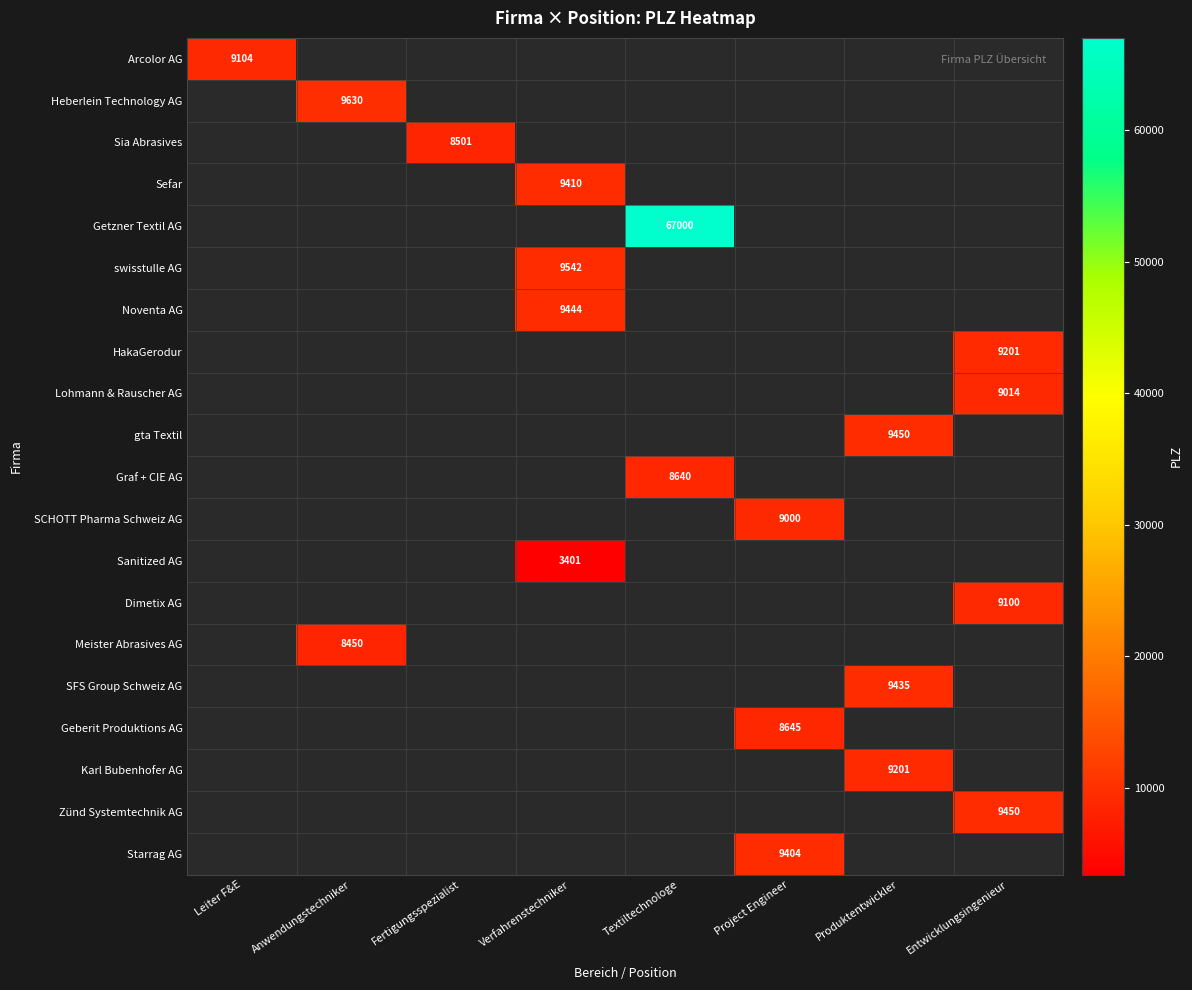

Is it true that swisstulle AG equals 16386 at Verfahrenstechniker?

False